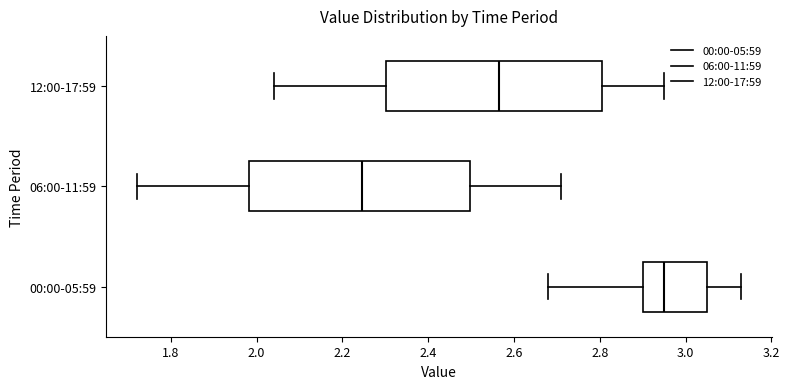

Reading bottom to top, read every box against the x-axis: the position of its median line, the range the box covers, and the ends of its whiskers. The values are not printed on the chart, so give them approximately, as read against the axis.

00:00-05:59: median 2.96, box 2.90 to 3.06, whiskers 2.68 to 3.14
06:00-11:59: median 2.24, box 1.98 to 2.50, whiskers 1.72 to 2.72
12:00-17:59: median 2.56, box 2.30 to 2.80, whiskers 2.04 to 2.96